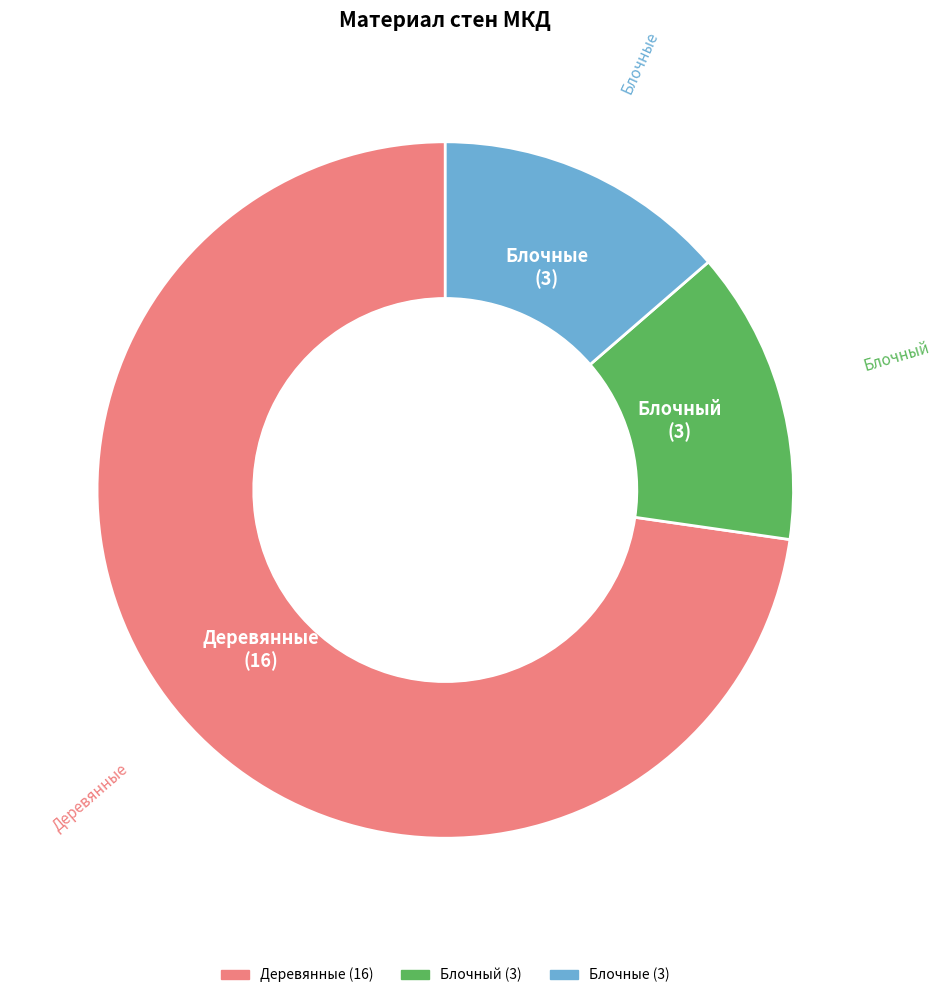

Which has a higher value, Деревянные or Блочный?

Деревянные